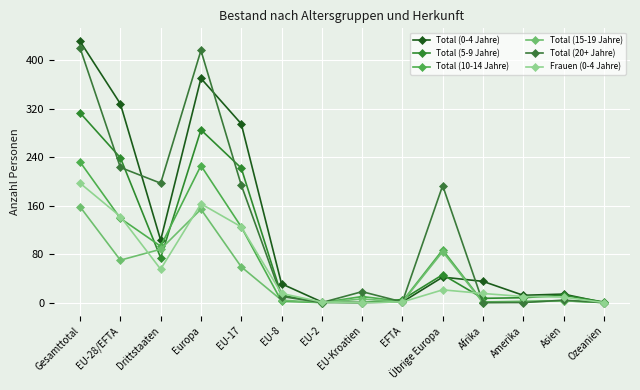

What is the highest value of the Total (15-19 Jahre) series?

158